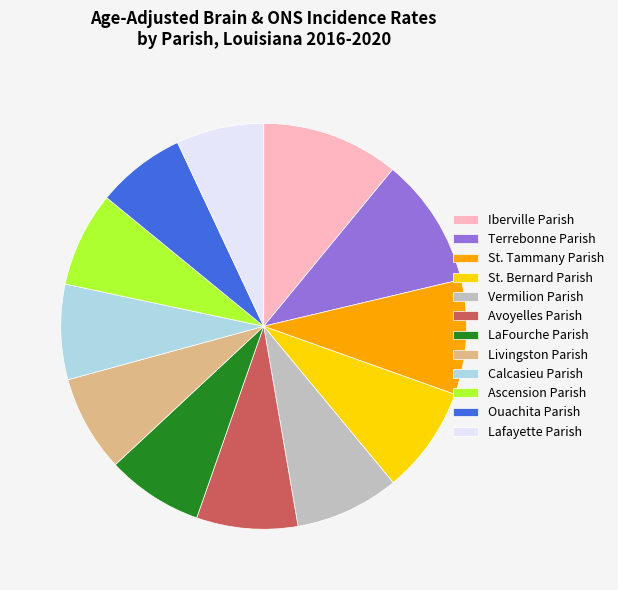

Is Iberville Parish the majority of the pie?

No